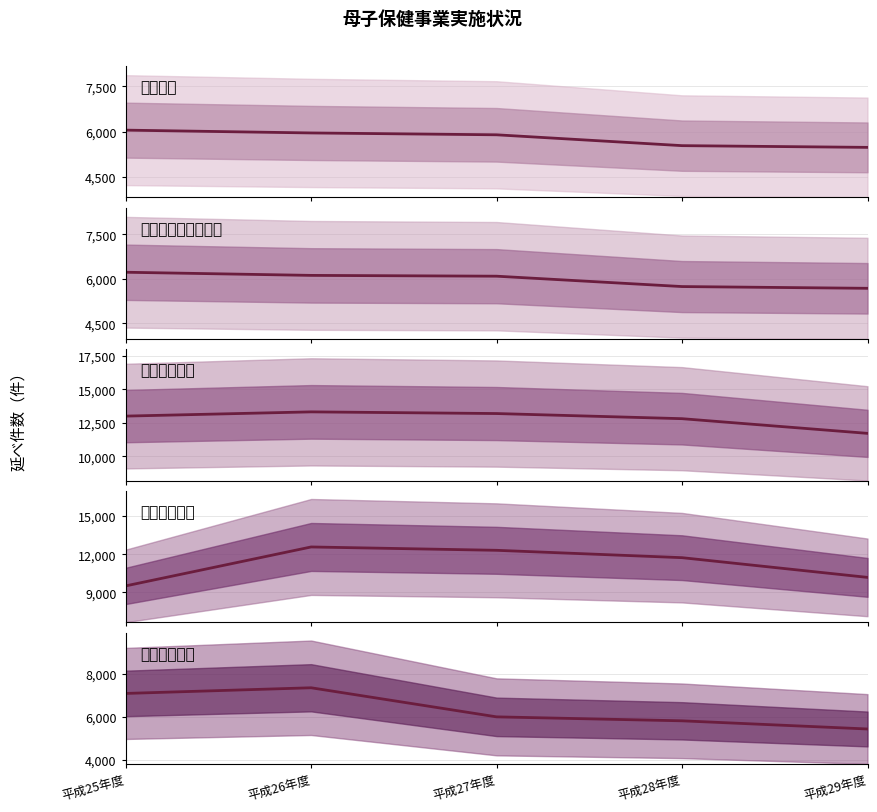

How many data points does each series have?

5